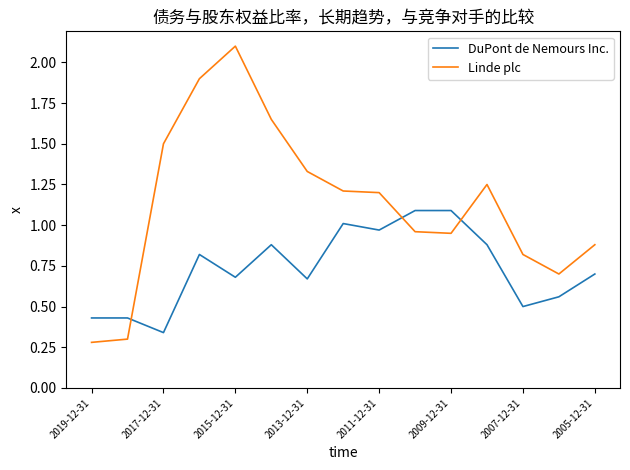

Which series has the largest total across all categories?

Linde plc